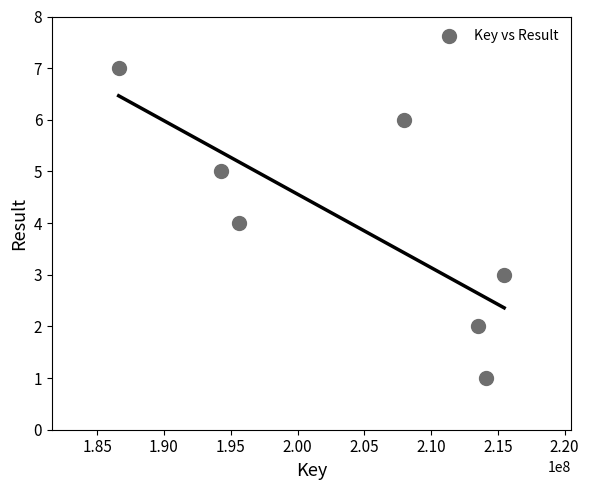

What is the average Y value?

4